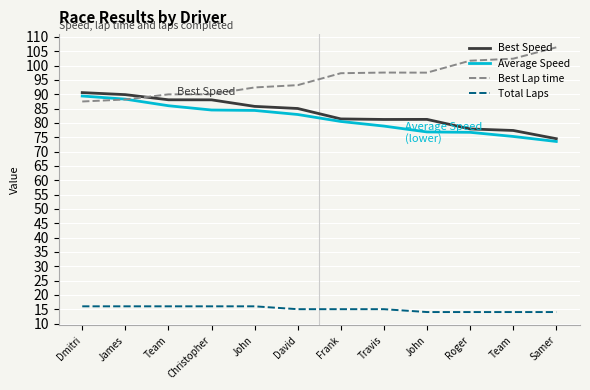

True or false: Total Laps and Best Lap time cross at least once.

False